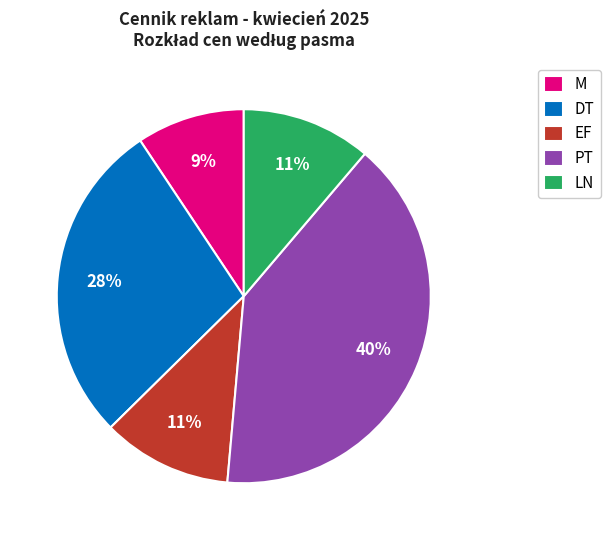

The DT slice represents 12% of the pie. True or false?

False